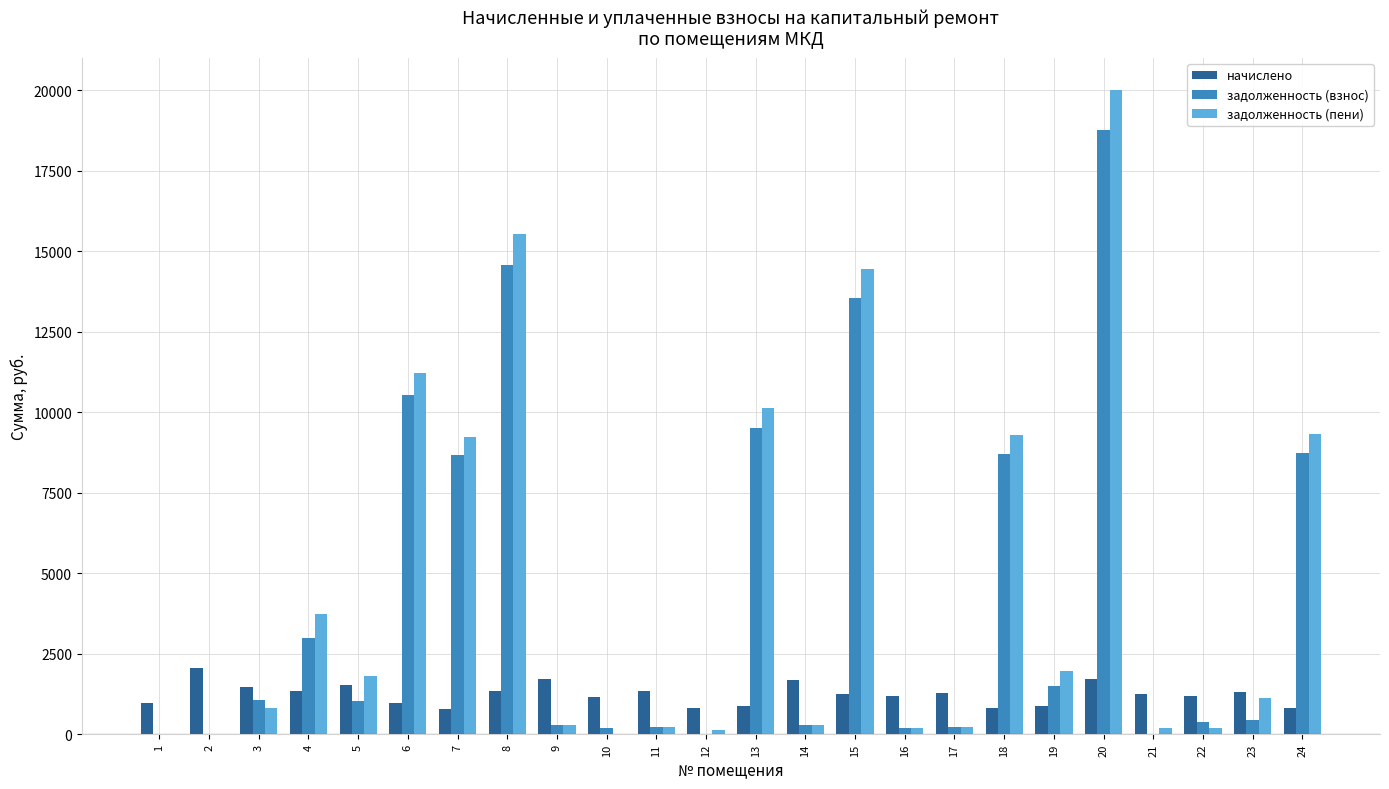

Is the value of задолженность (пени) at 16 greater than the value of начислено at 20?

No